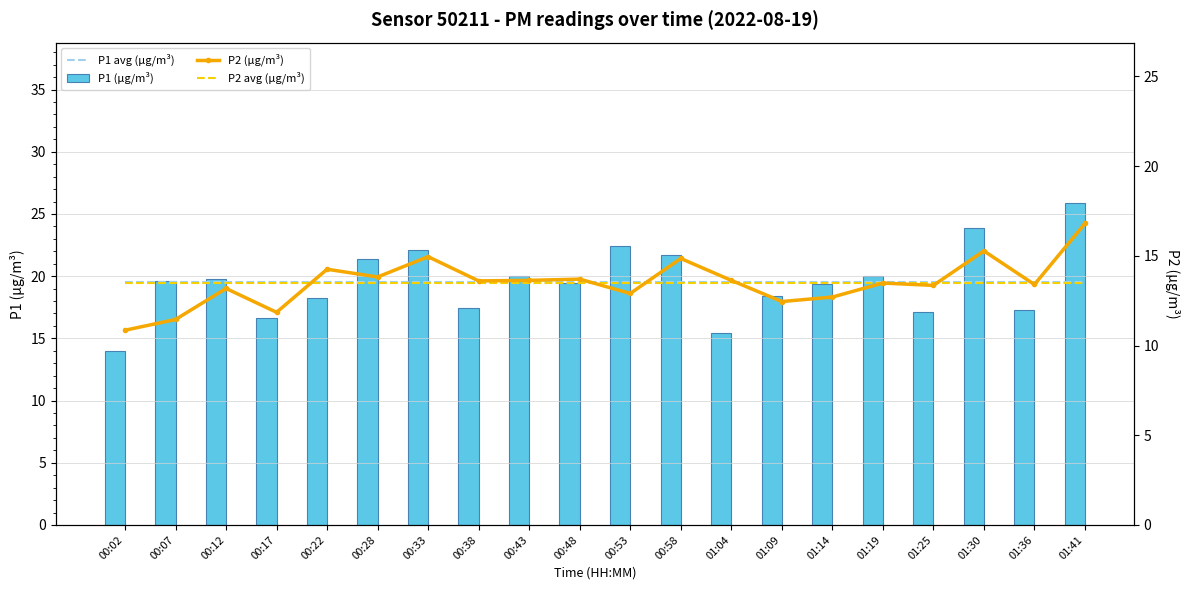

Rank the categories by P2 avg (µg/m³) value from highest to lowest.

00:02, 00:07, 00:12, 00:17, 00:22, 00:28, 00:33, 00:38, 00:43, 00:48, 00:53, 00:58, 01:04, 01:09, 01:14, 01:19, 01:25, 01:30, 01:36, 01:41